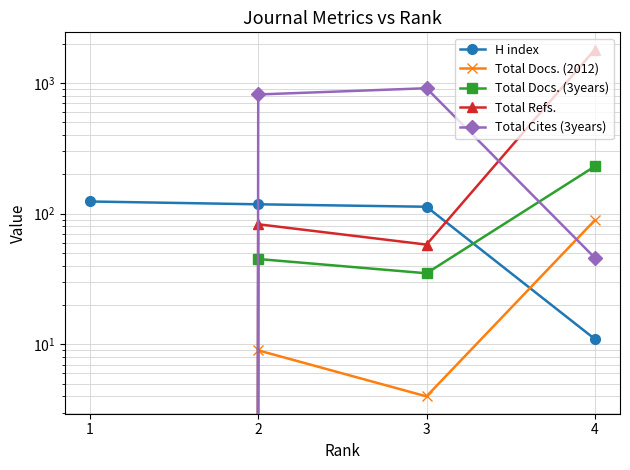

List the series in order of their peak value, lowest first.

Total Docs. (2012), H index, Total Docs. (3years), Total Cites (3years), Total Refs.